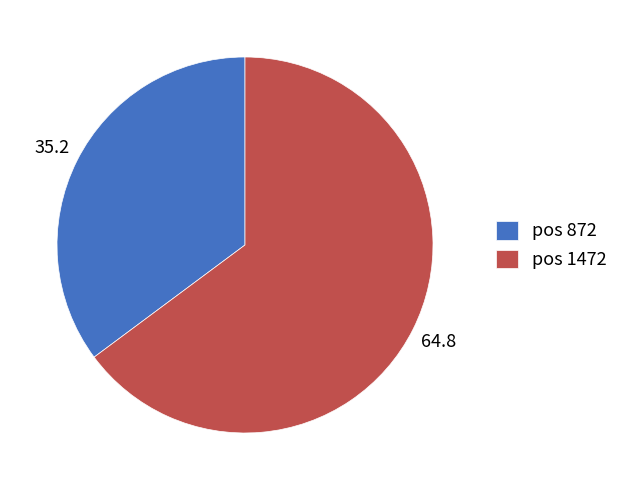

Which slice represents more than half of the pie?

pos 1472